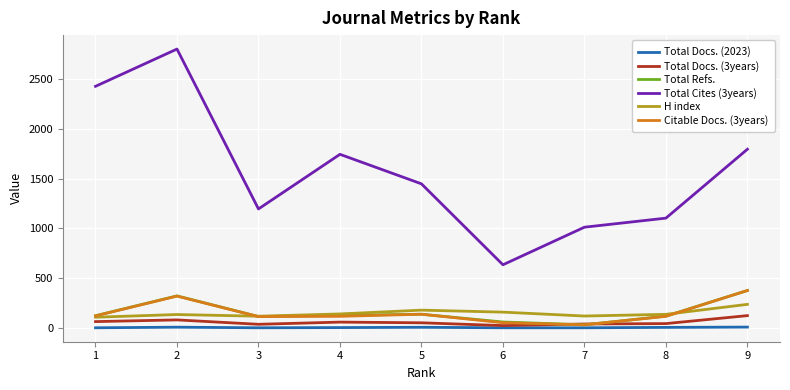

The value of H index at 9 is 238. True or false?

True